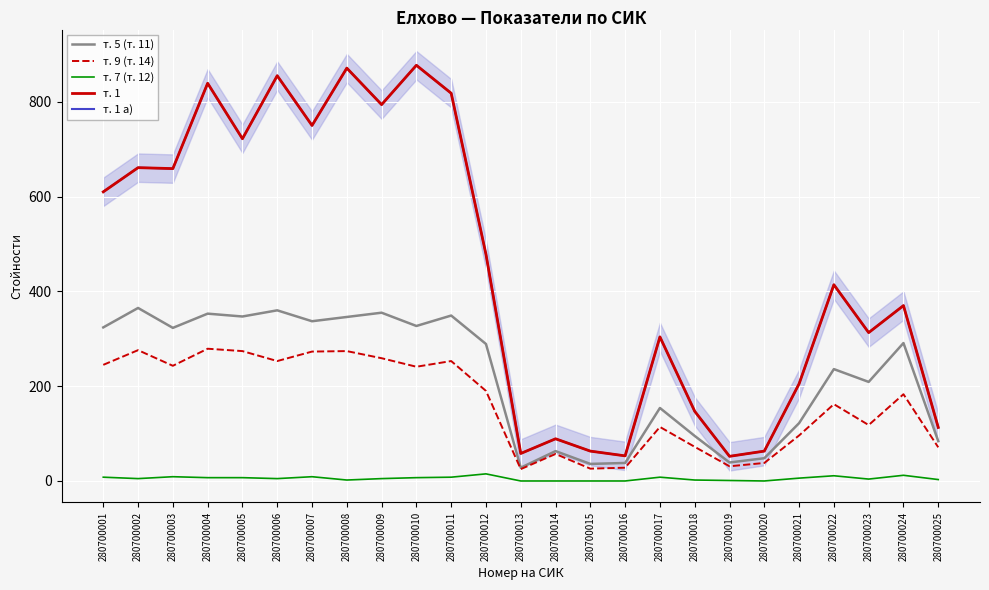

True or false: т. 5 (т. 11) has a value of 25 at 280700015.

False